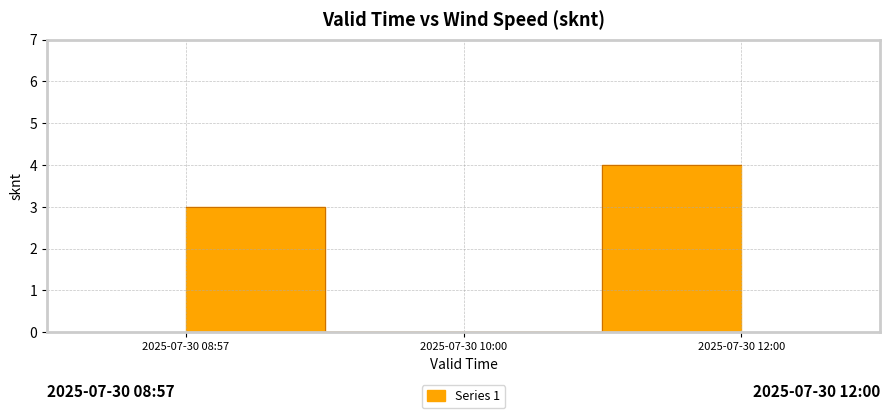

What is the difference between the values at 2025-07-30 08:57 and 2025-07-30 12:00?

1